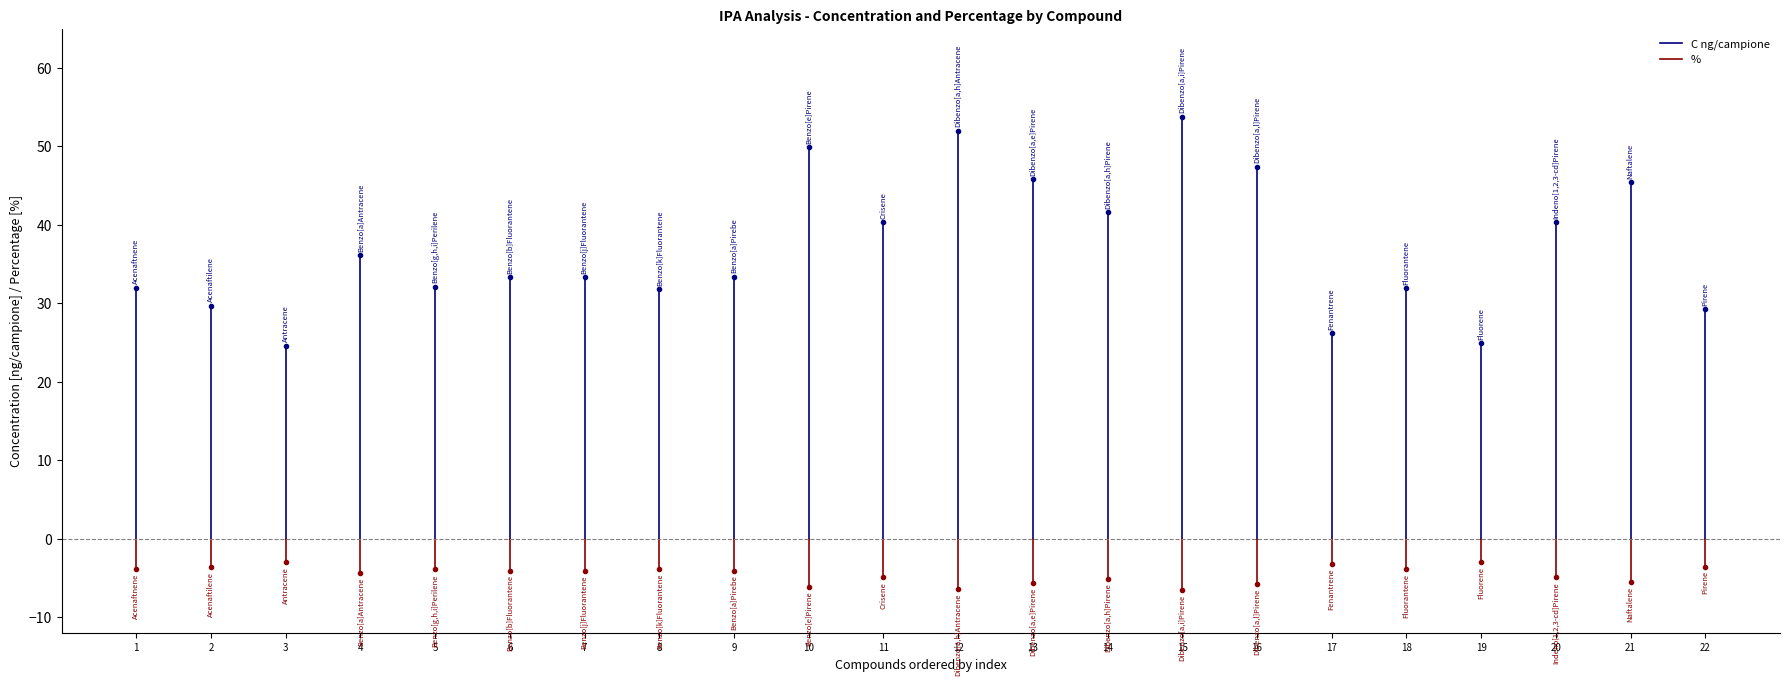

Rank the series by their average value, from lowest to highest.

%, C ng/campione